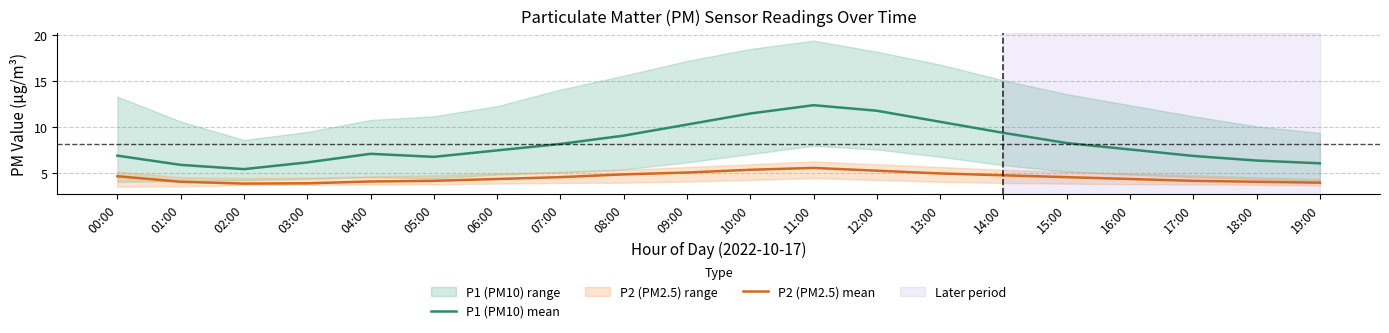

At which category is the sum across all series the highest?

11:00